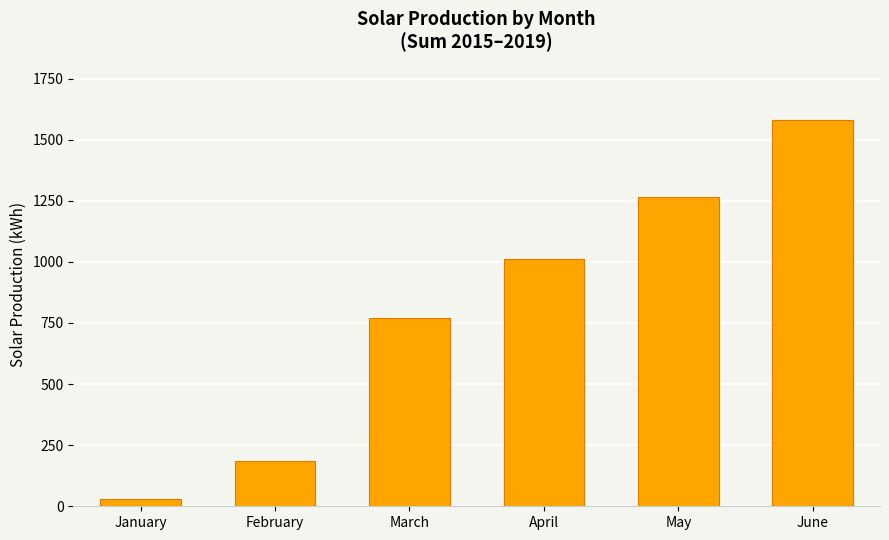

List the labels in order of value, largest first.

June, May, April, March, February, January